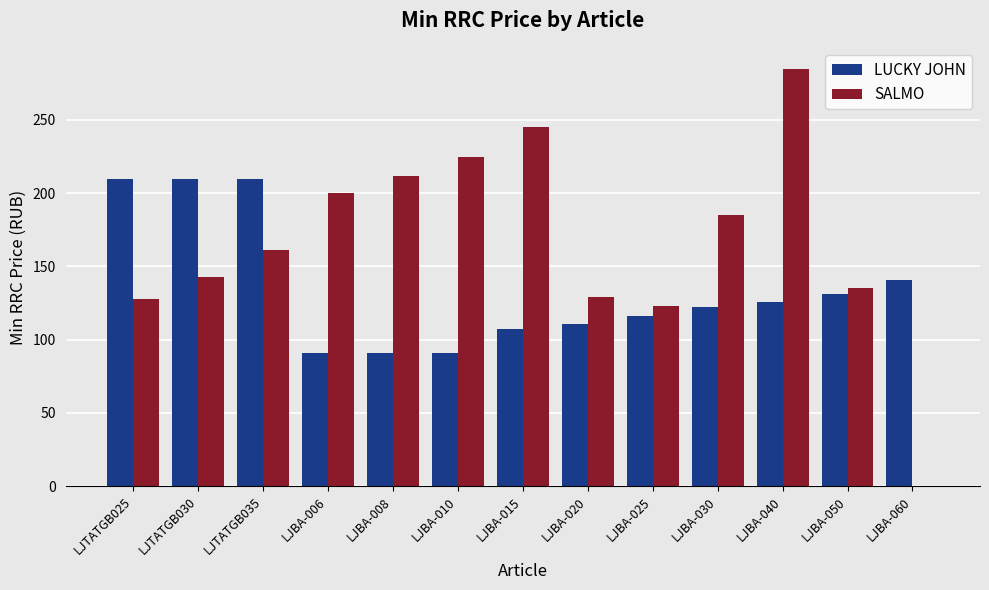

What is the sum of all LUCKY JOHN values?

1757